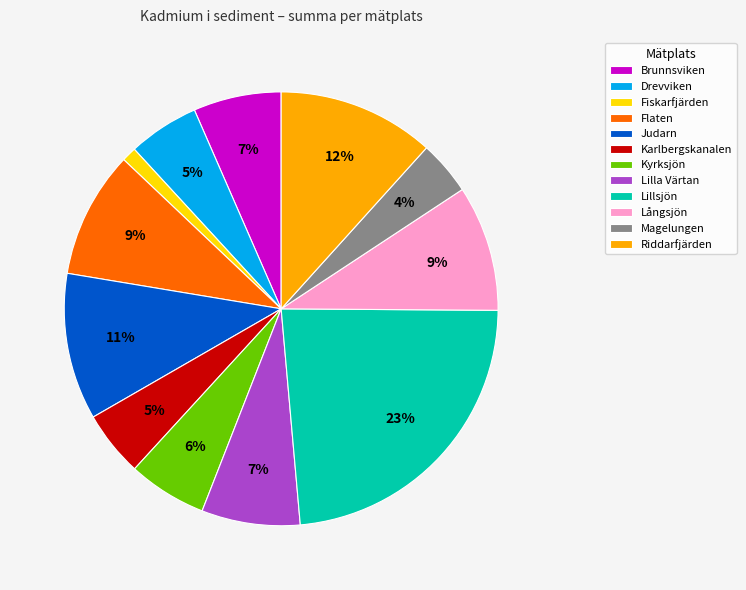

The Judarn slice represents 6% of the pie. True or false?

False